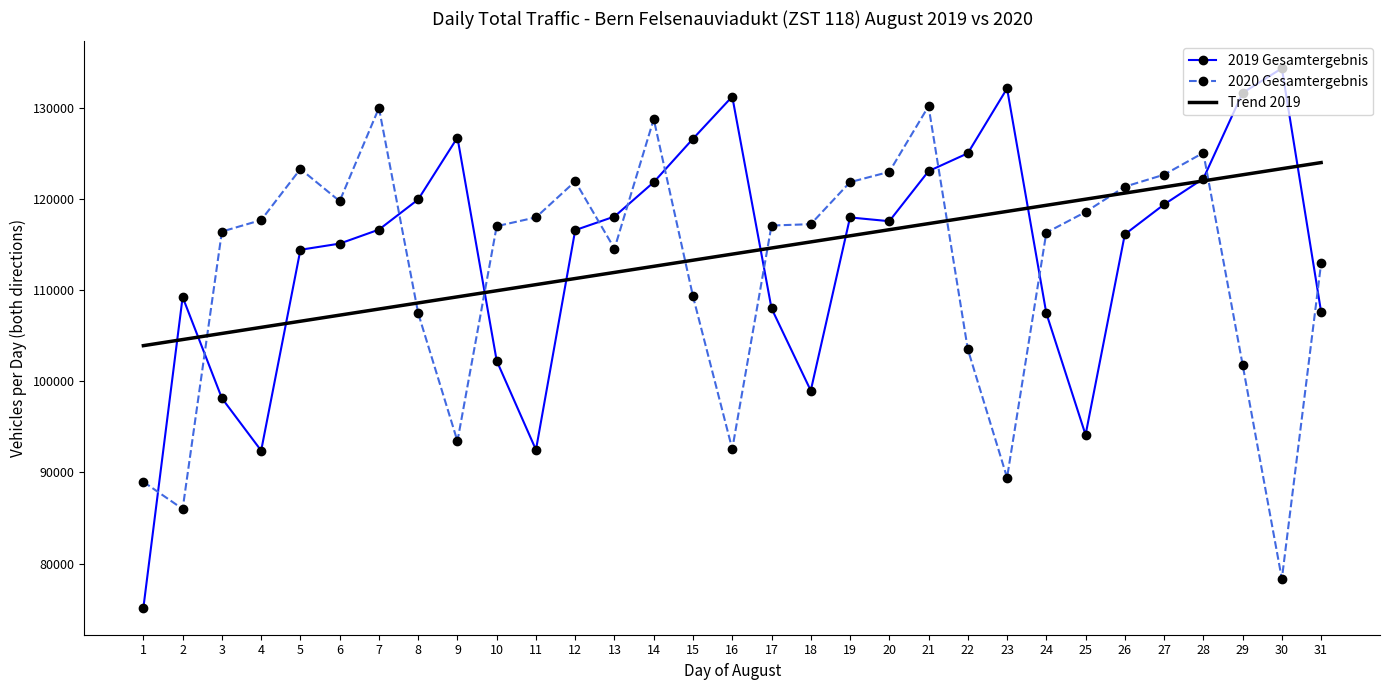

What is the minimum value for 2019 Gesamtergebnis?

75145.0